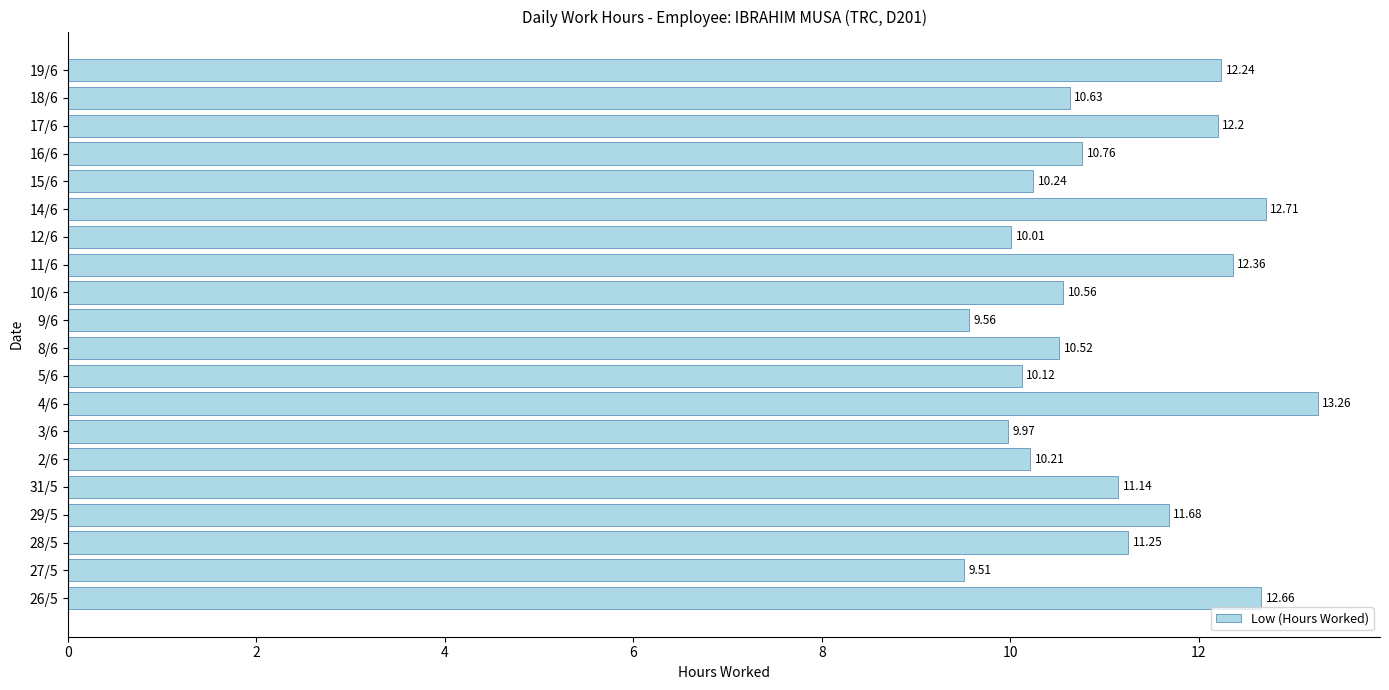

Rank the categories by value from lowest to highest.

27/5, 9/6, 3/6, 12/6, 5/6, 2/6, 15/6, 8/6, 10/6, 18/6, 16/6, 31/5, 28/5, 29/5, 17/6, 19/6, 11/6, 26/5, 14/6, 4/6